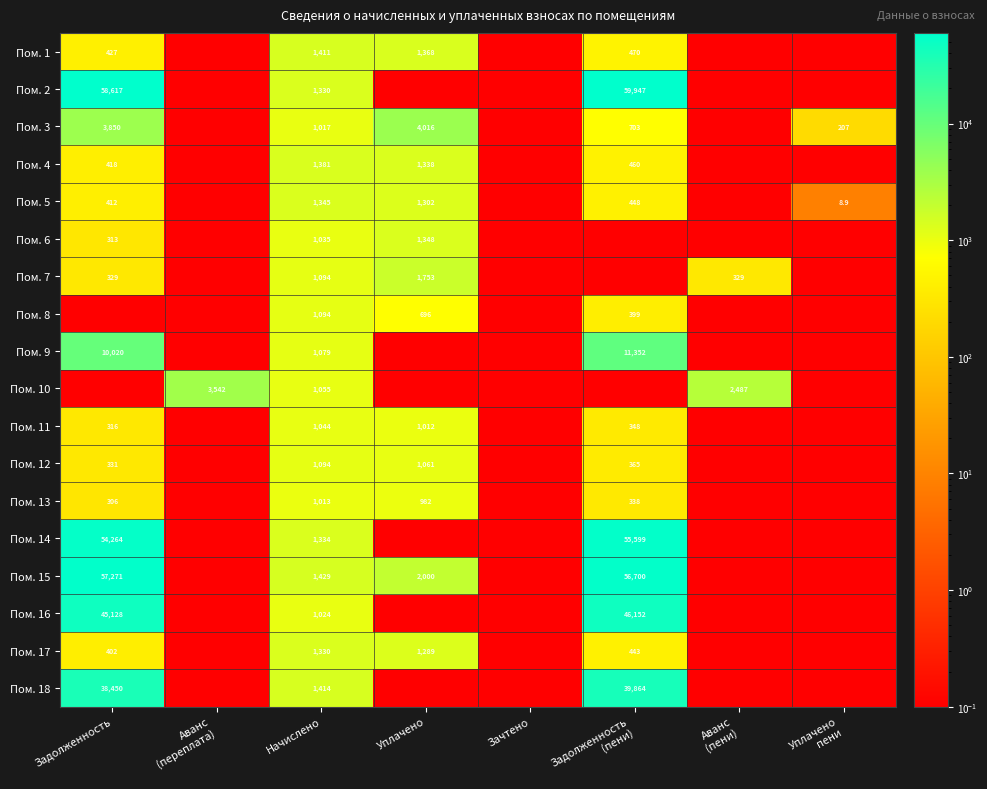

What is the average value of the Пом. 18 series?

9966.0